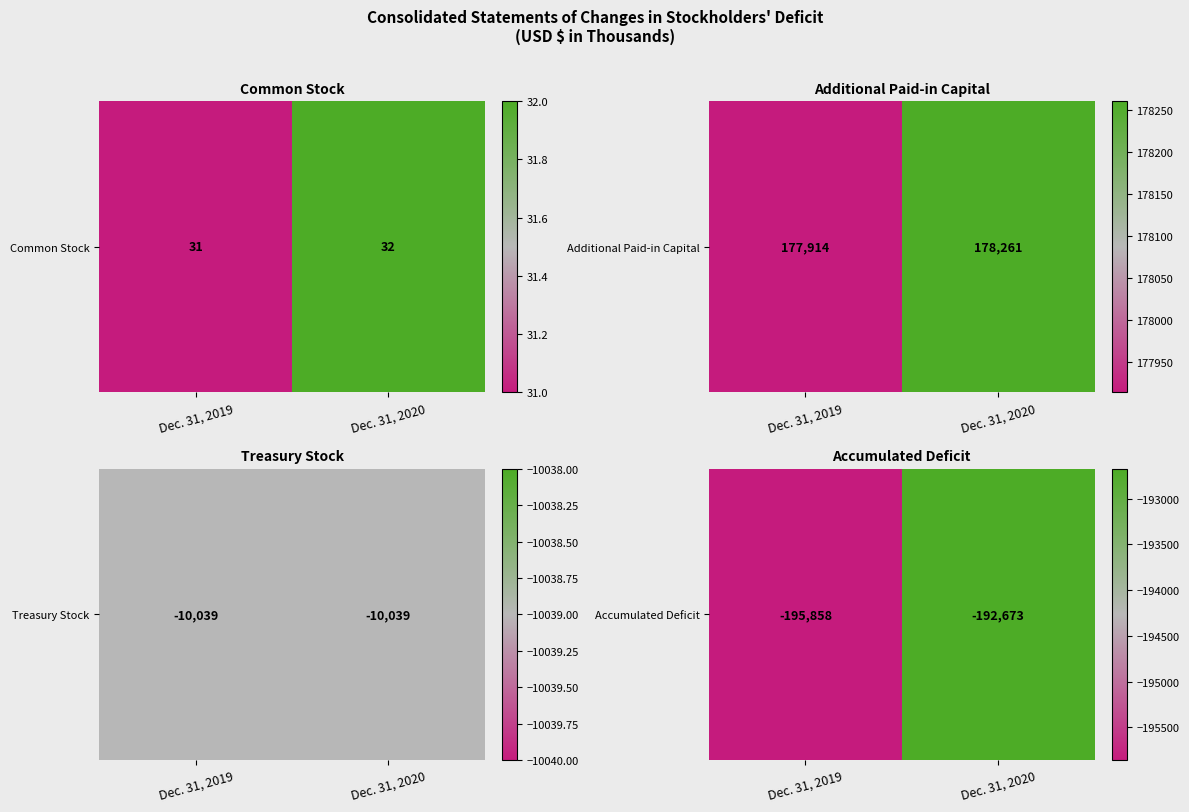

List the labels in order of value, largest first.

Dec. 31, 2020, Dec. 31, 2019